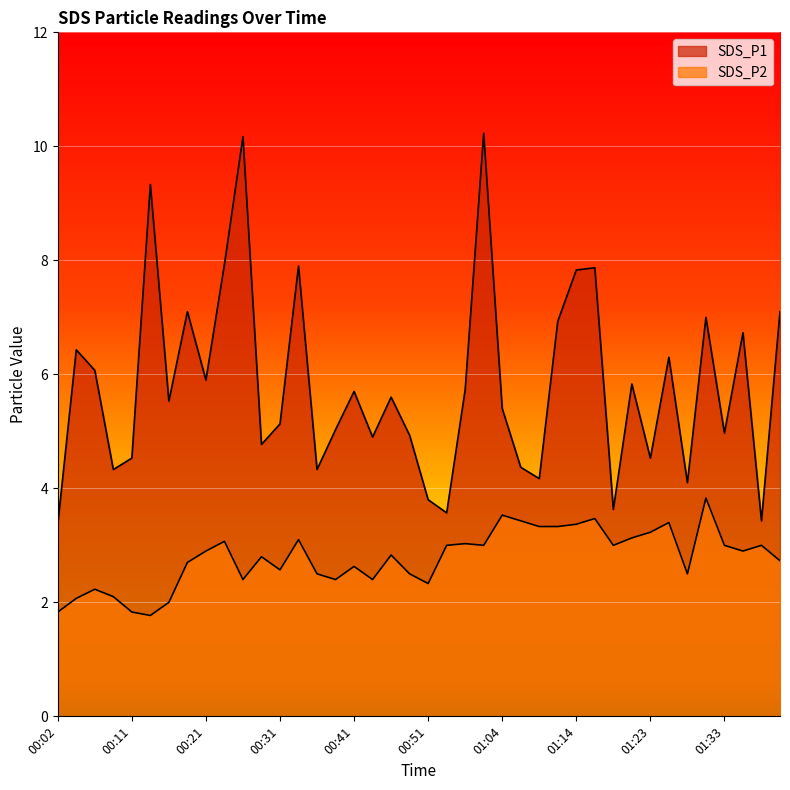

What position from the left is 00:26?

11